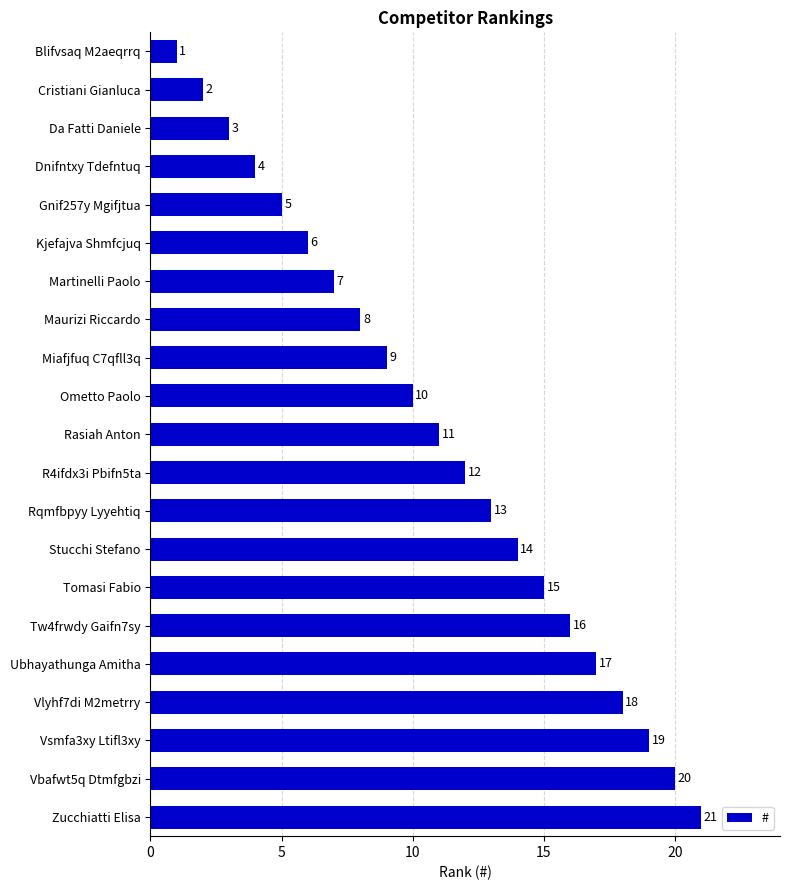

What is the difference between the values at Tw4frwdy Gaifn7sy and Miafjfuq C7qfll3q?

7